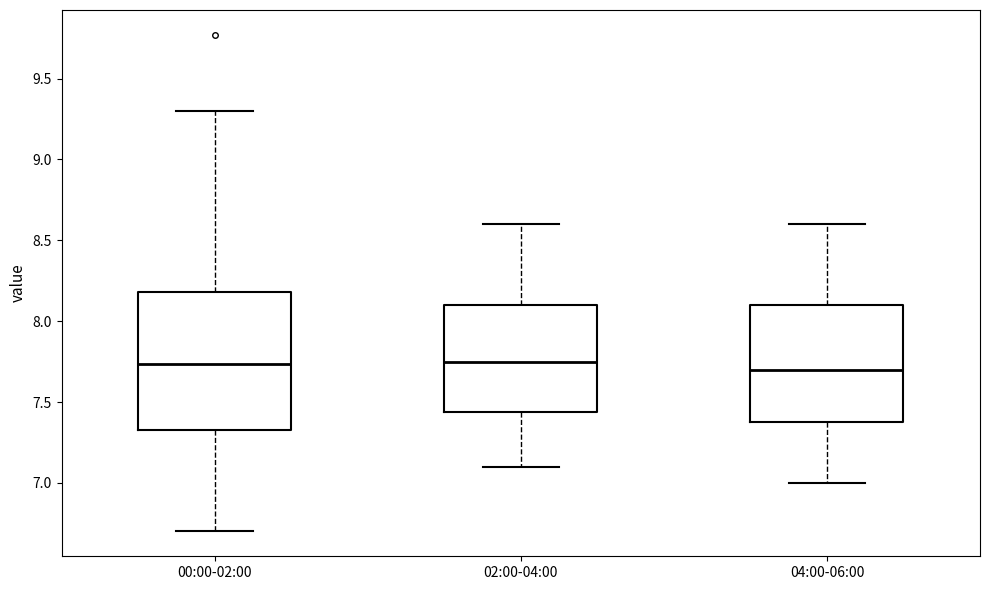

Where is the upper edge of the box for 04:00-06:00 on the y-axis? The values are not printed on the chart, so give them approximately, as read against the axis.

8.10